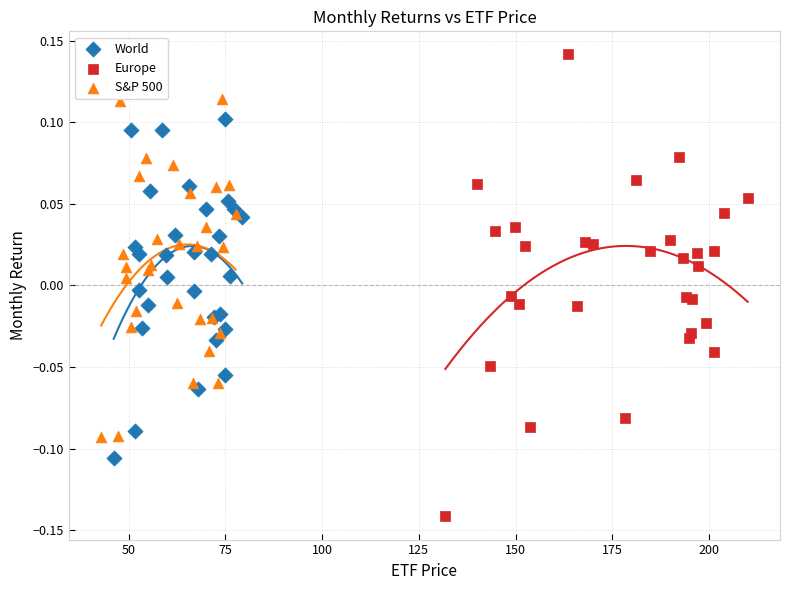

Which series reaches the minimum Y coordinate?

Europe